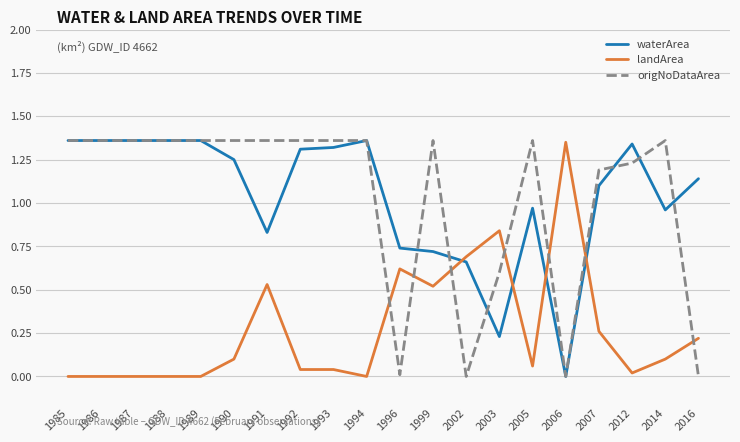

The origNoDataArea series shows 0.4 at 1991. True or false?

False